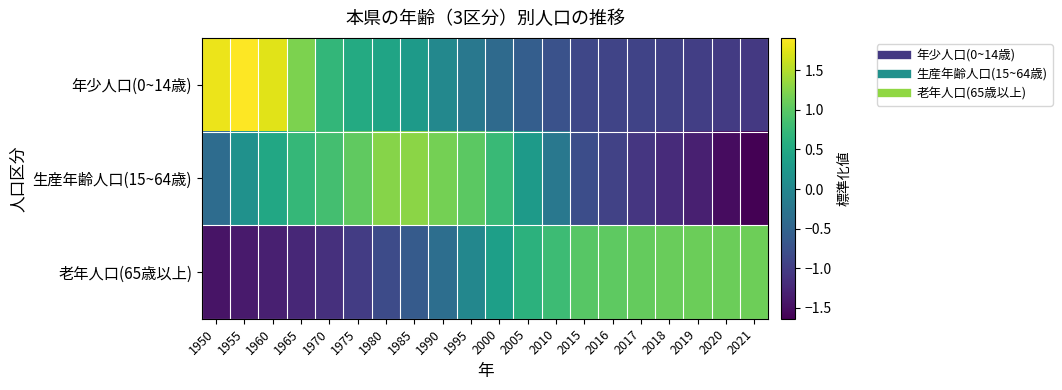

How many series are shown in this chart?

3